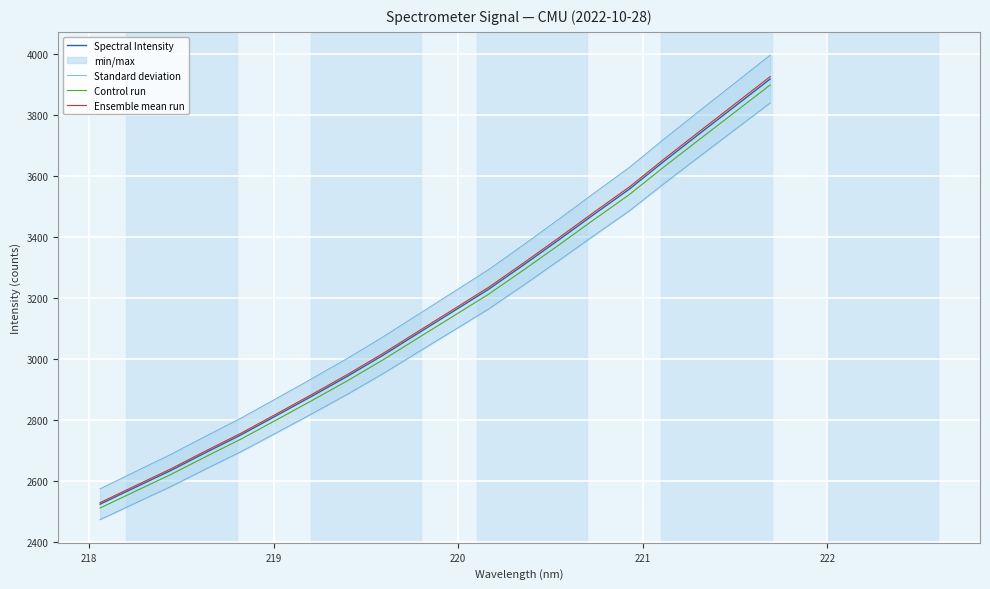

Which series has the largest total across all categories?

Ensemble mean run